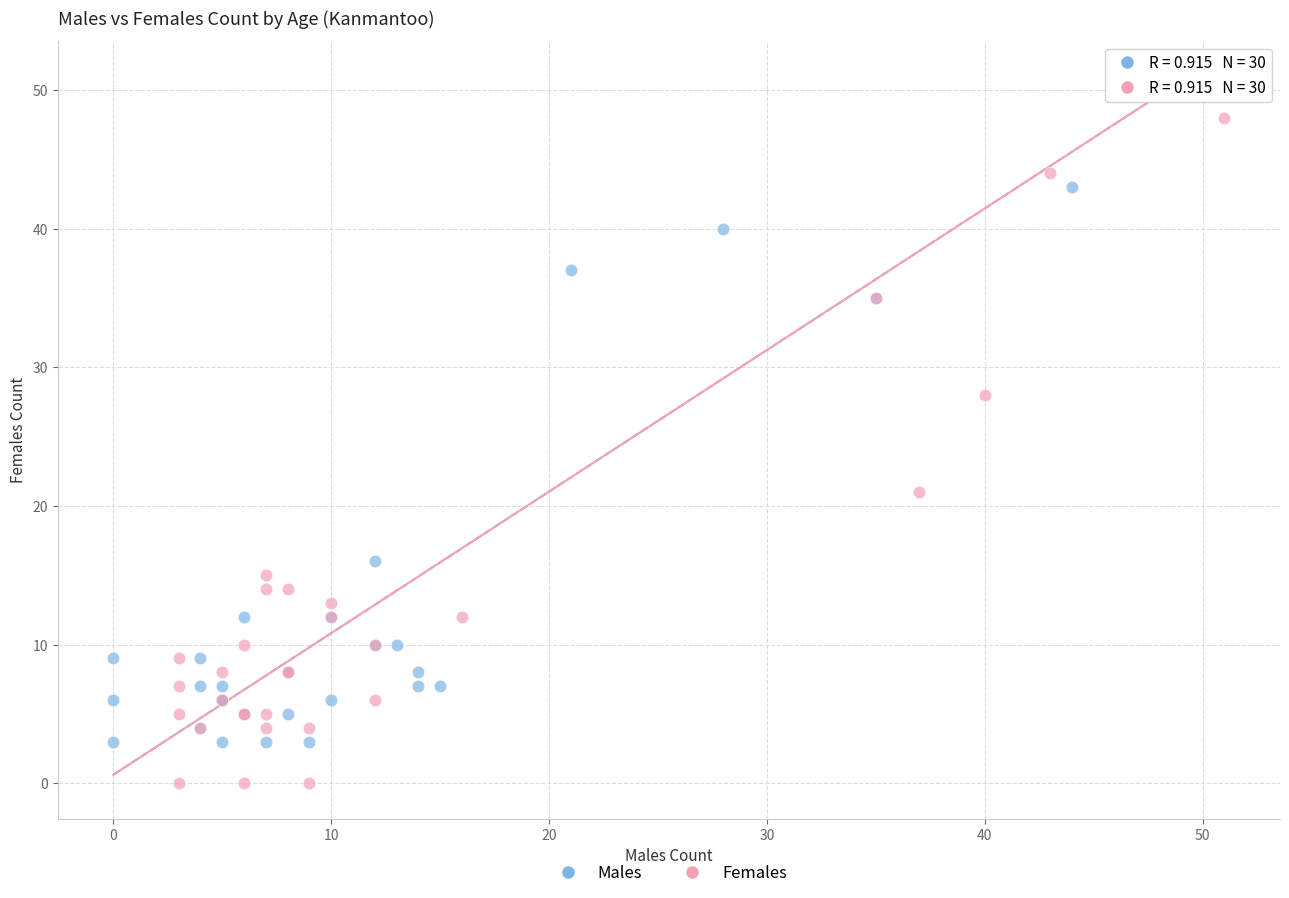

Which series contains the lowest Y value?

Females